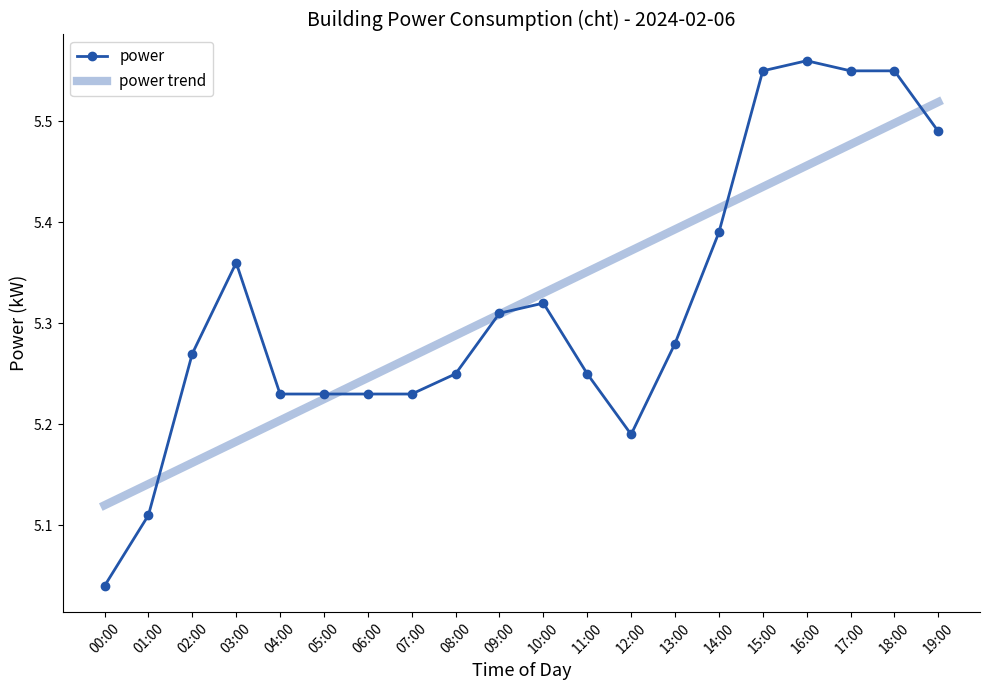

What is the ratio of the value at 15:00 to the value at 08:00?

1.1